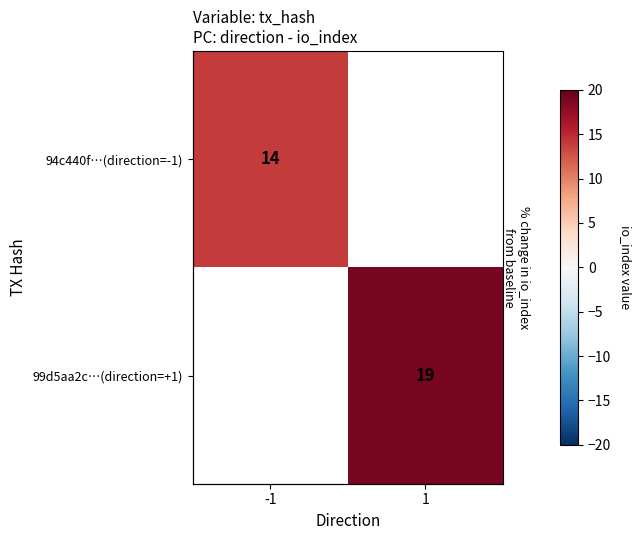

Is the value of 94c440f…(direction=-1) at -1 greater than the value of 99d5aa2c…(direction=+1) at 1?

No